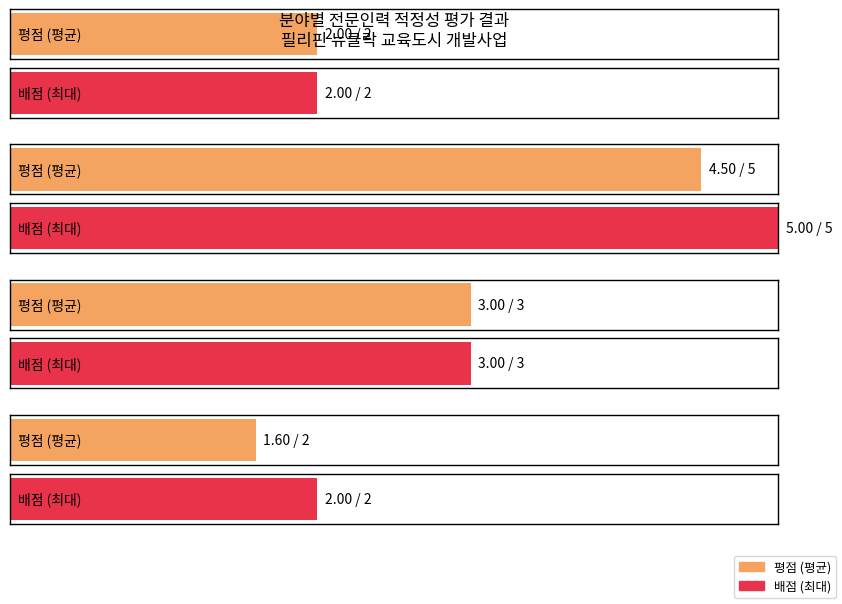

True or false: 배점 has a value of 5.0 at 기술분야.

True